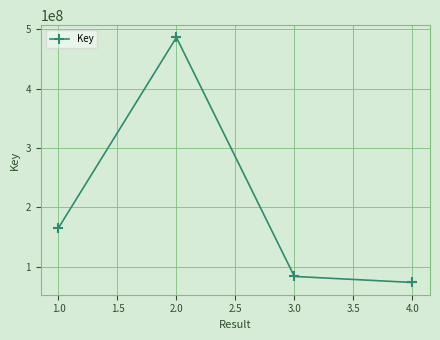

How many points are higher than both their immediate neighbors (excluding endpoints)?

1